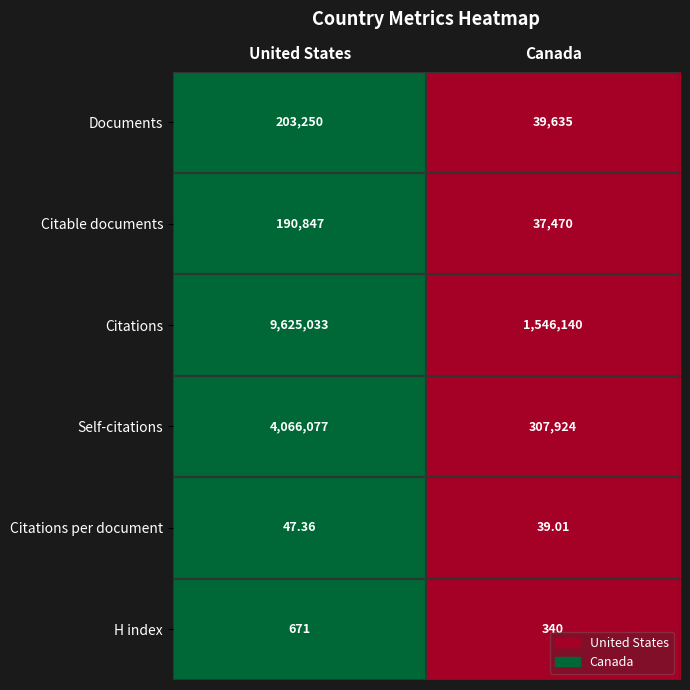

Which series has the largest range (max minus min)?

Citations